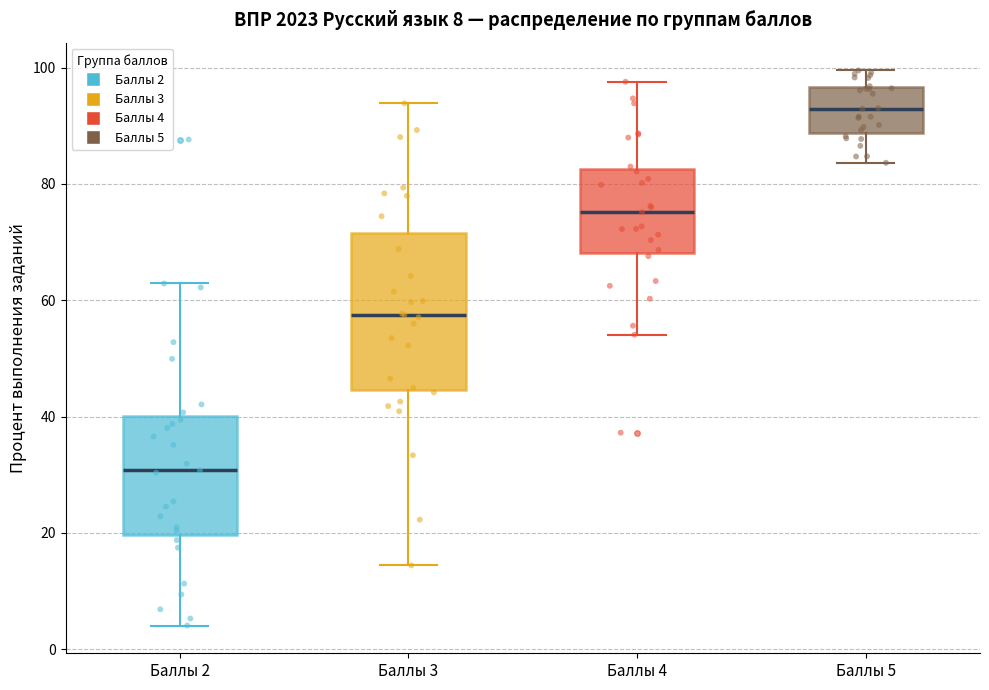

Which box's median line is the lowest?

Баллы 2